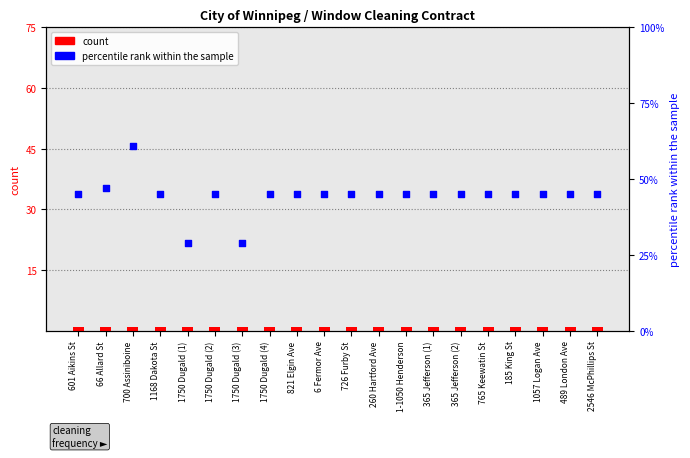

At which category is the sum across all series the highest?

700 Assiniboine